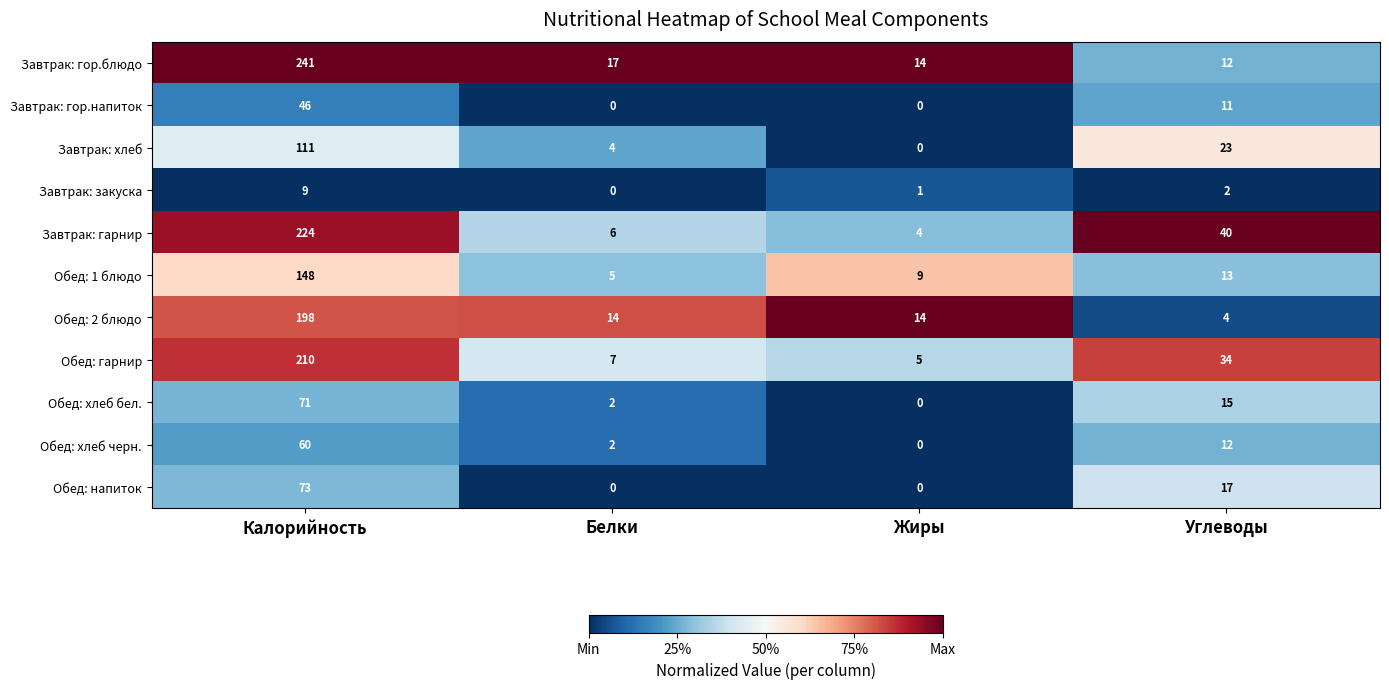

What is the greatest value displayed?

241